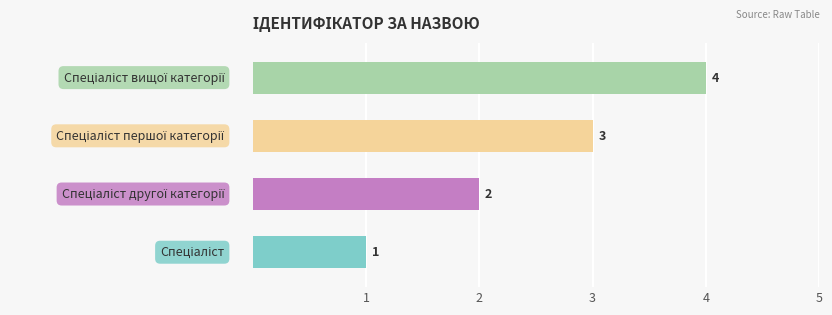

Count the values in the range 2 to 4.

3